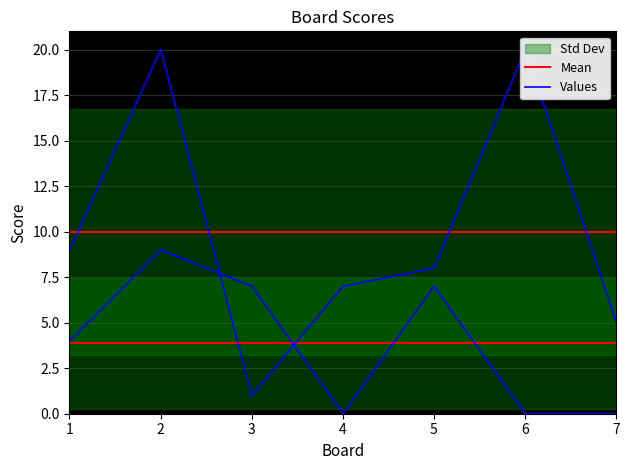

How many times do Score 1 and Score 2 cross each other?

2